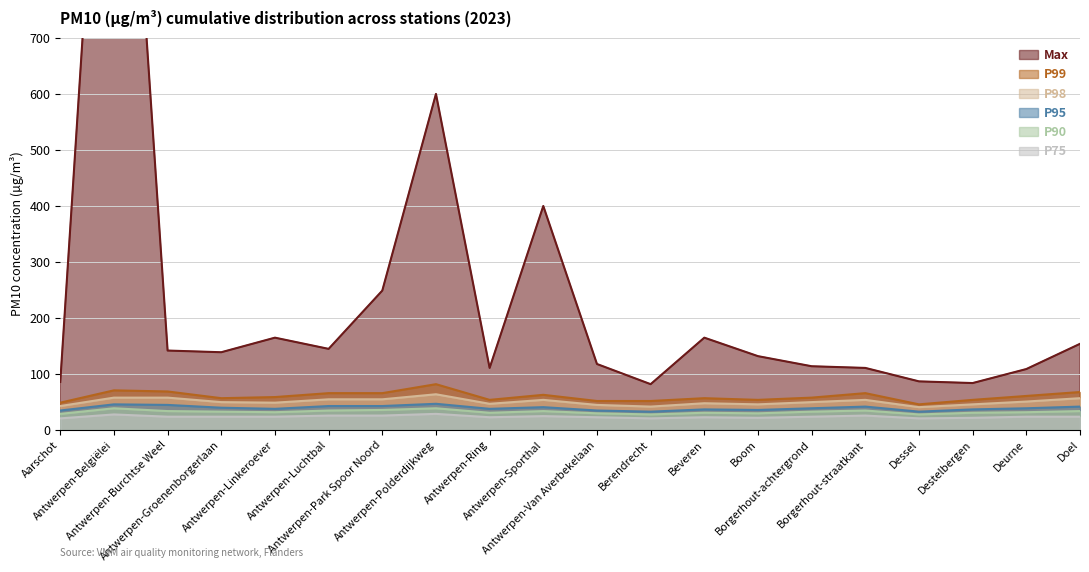

What is the label of the 14th point from the left?

Boom